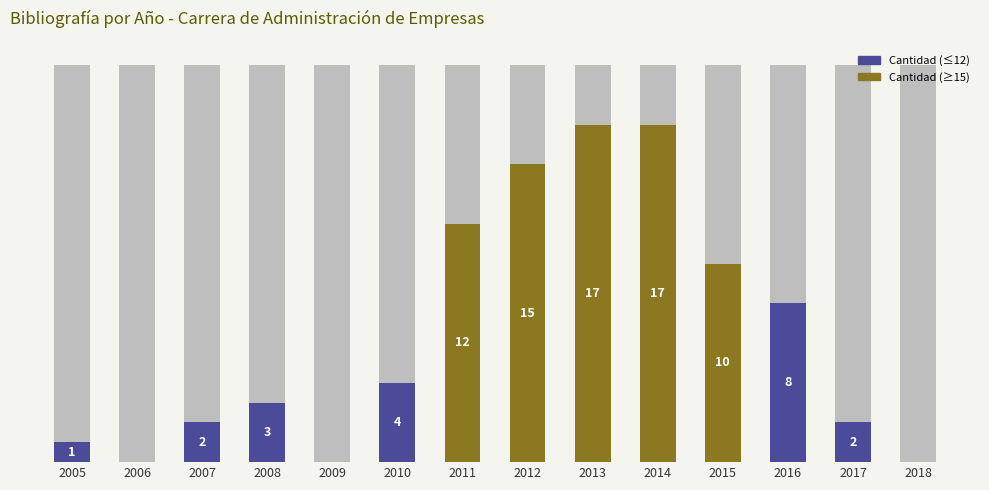

What is the difference between the maximum and minimum values?

17